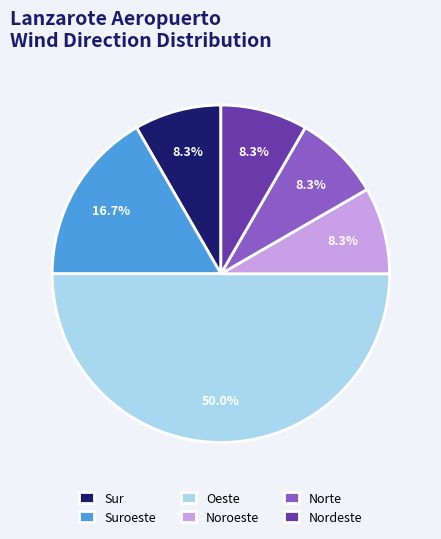

Approximately how many times larger is the value at Sur compared to Norte?

1.0